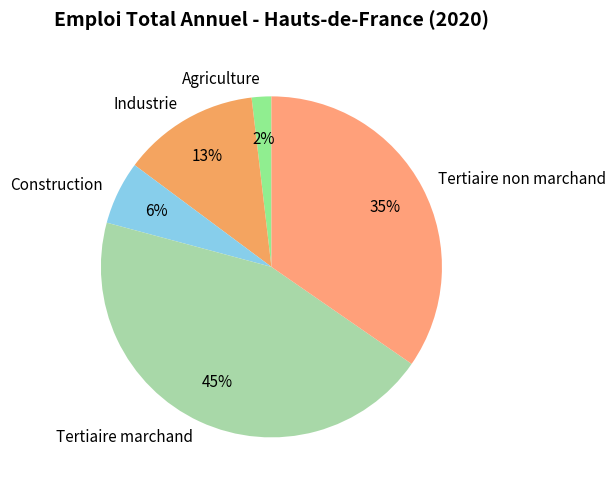

How many slices are in this pie chart?

5